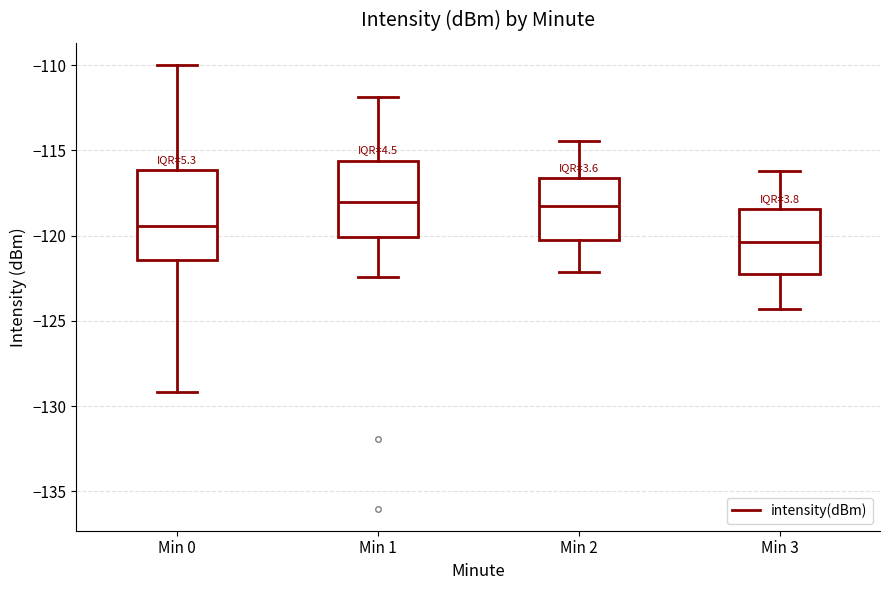

Reading left to right, transcribe this box plot: for each box, give where its median line is, the range the box spans, and where its two whiskers end, as read against the y-axis. The values are not printed on the chart, so give them approximately, as read against the axis.

Min 0: median -119.5, box -121.5 to -116.0, whiskers -129.0 to -110.0
Min 1: median -118.0, box -120.0 to -115.5, whiskers -122.5 to -112.0
Min 2: median -118.5, box -120.5 to -116.5, whiskers -122.0 to -114.5
Min 3: median -120.5, box -122.0 to -118.5, whiskers -124.5 to -116.0